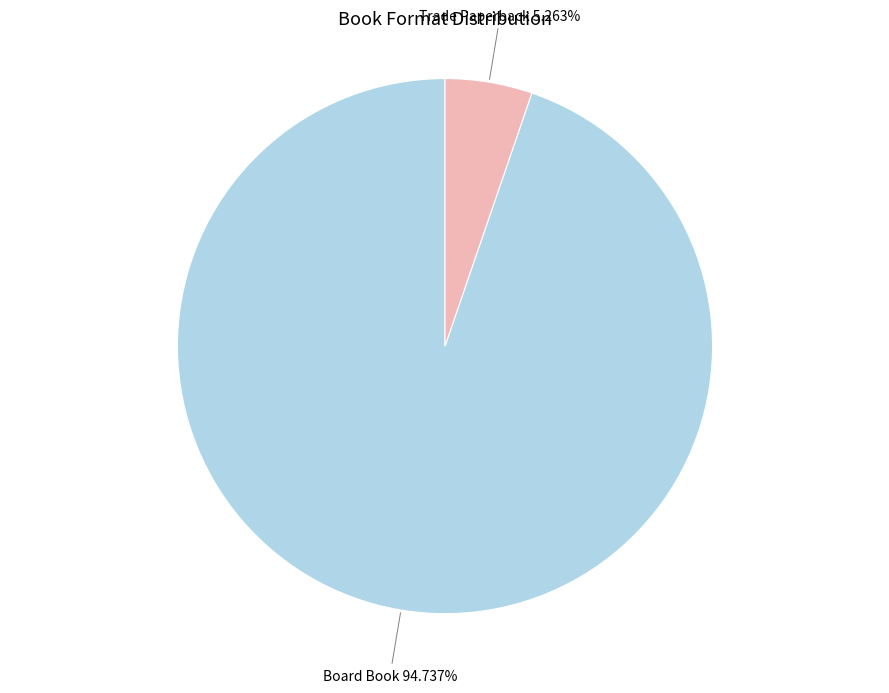

How many segments does this pie chart have?

2